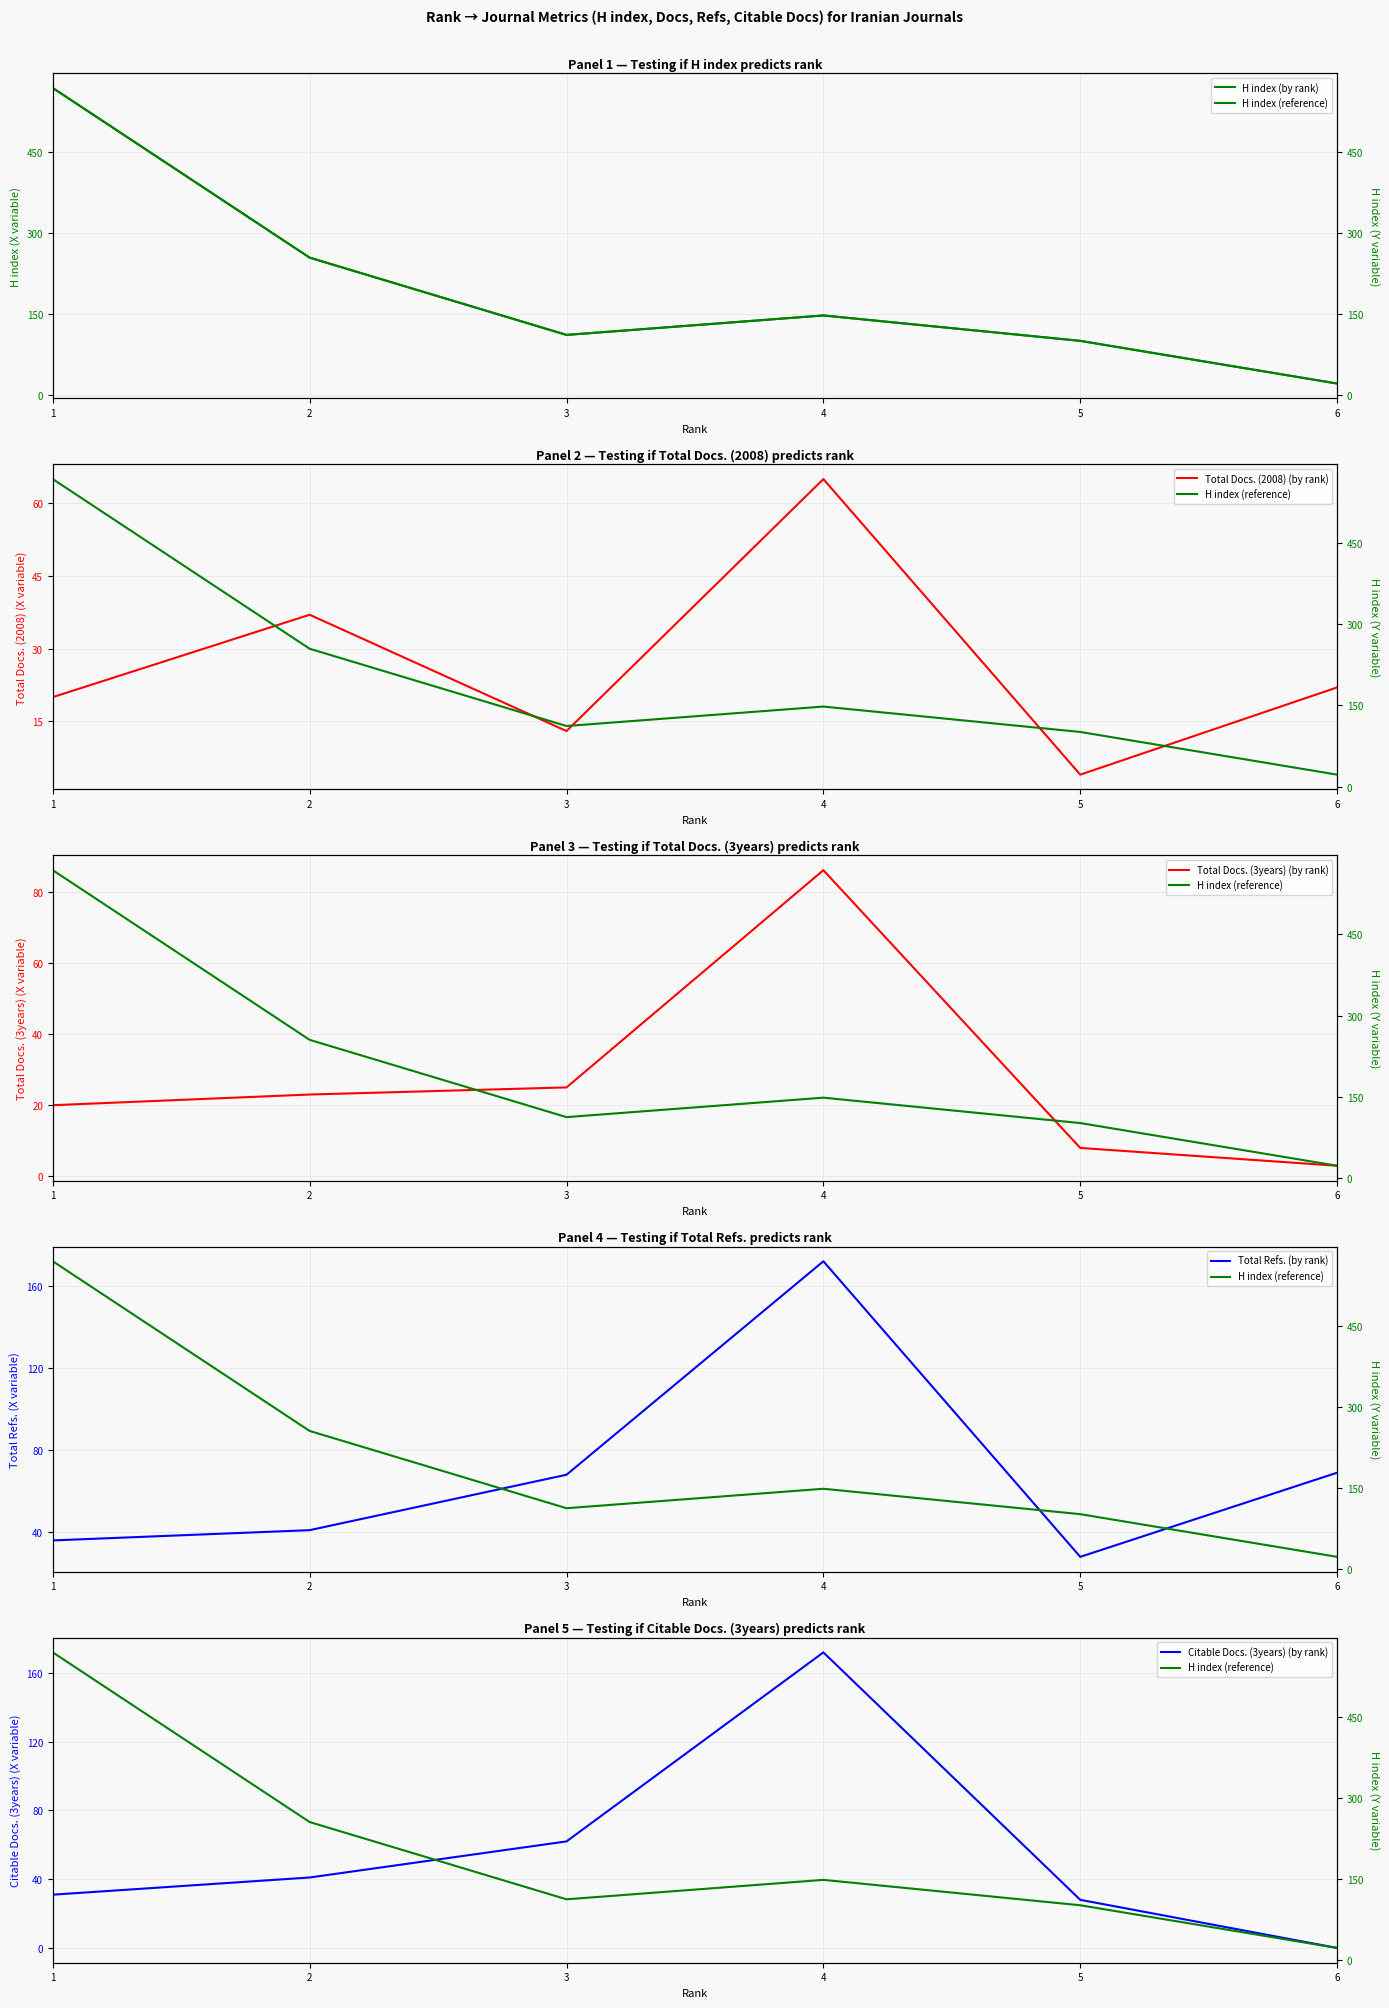

At 3, list the series in order from smallest to largest.

Total Docs. (2008) (by rank), Total Docs. (3years) (by rank), Citable Docs. (3years) (by rank), Total Refs. (by rank), H index (by rank), H index (reference)